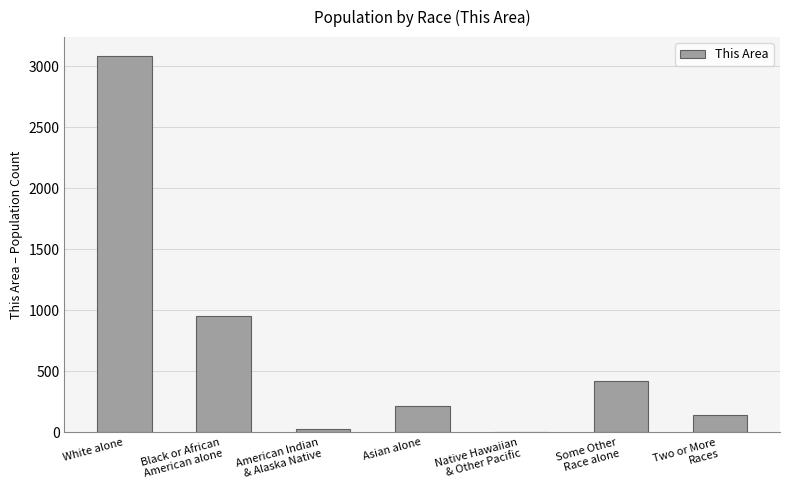

What is the approximate value at Two or More
Races?

145